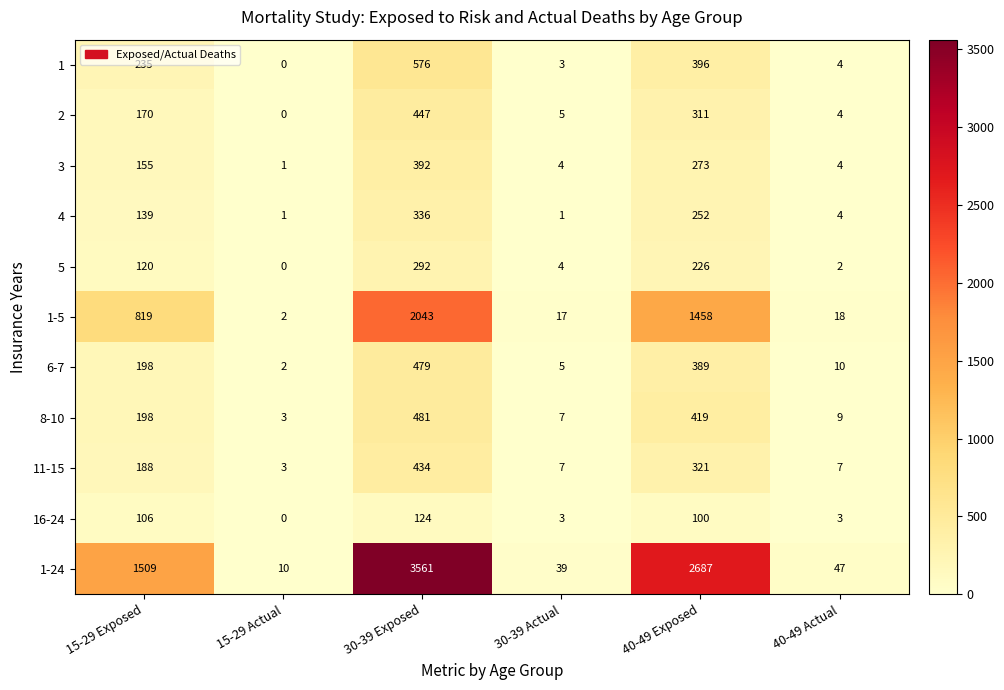

What is the spread (max minus min) of values at 30-39 Actual?

38